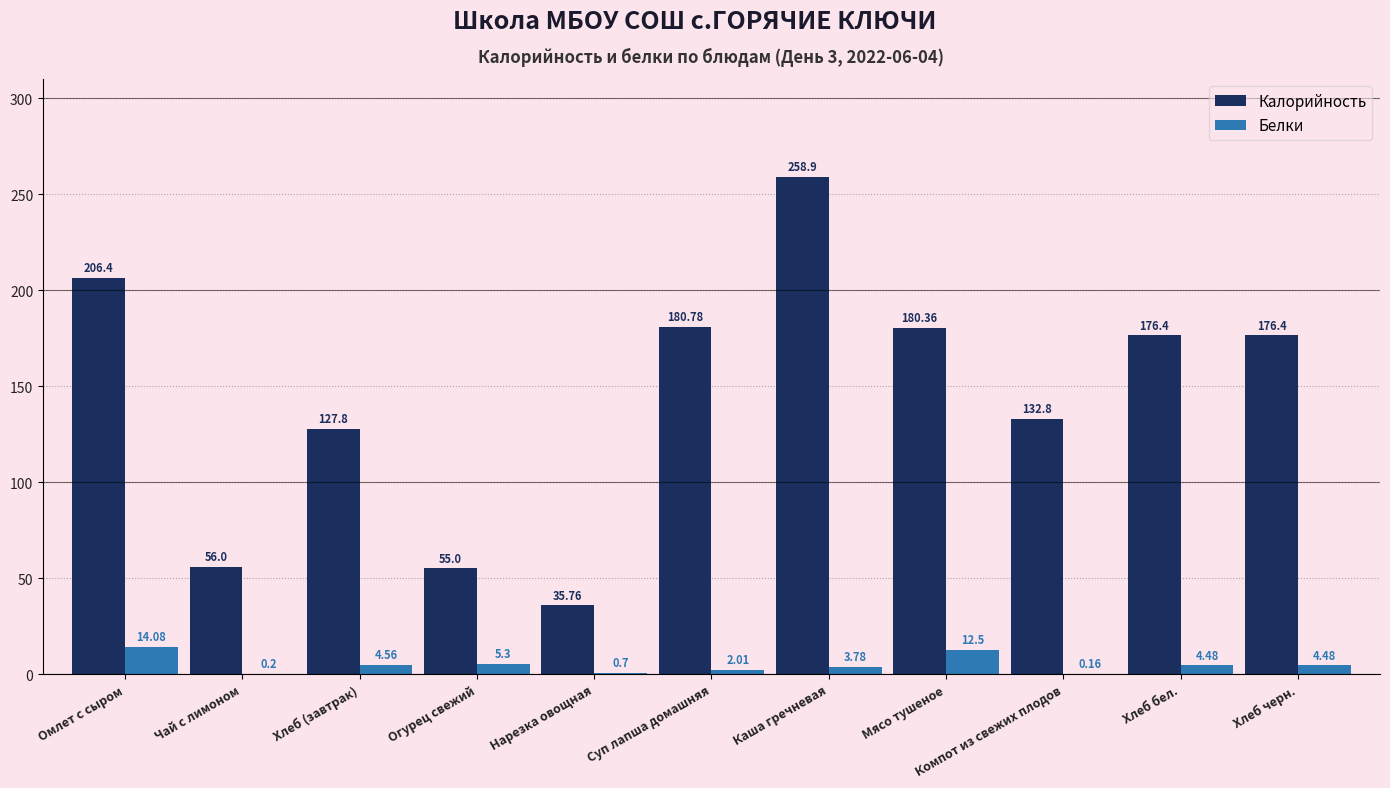

Are the bars grouped side by side (vs. stacked)?

Yes